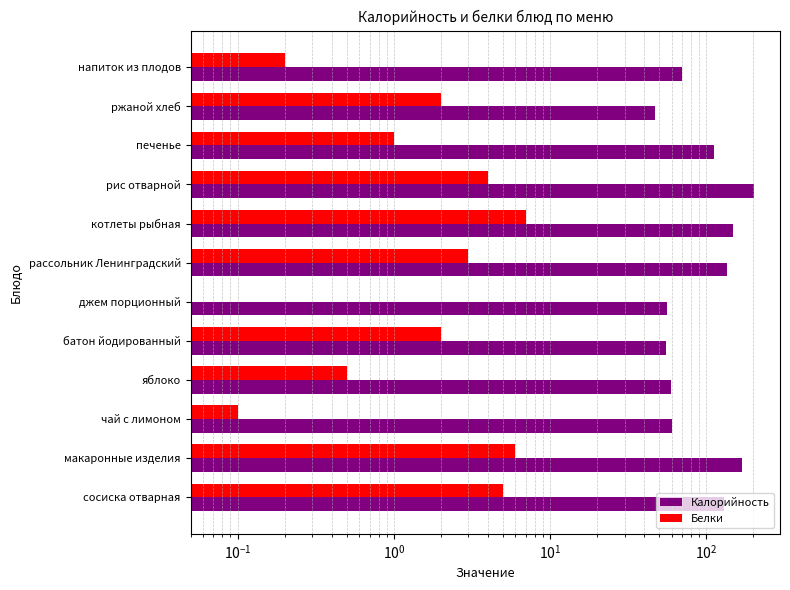

How many data points in Белки are less than 2?

5